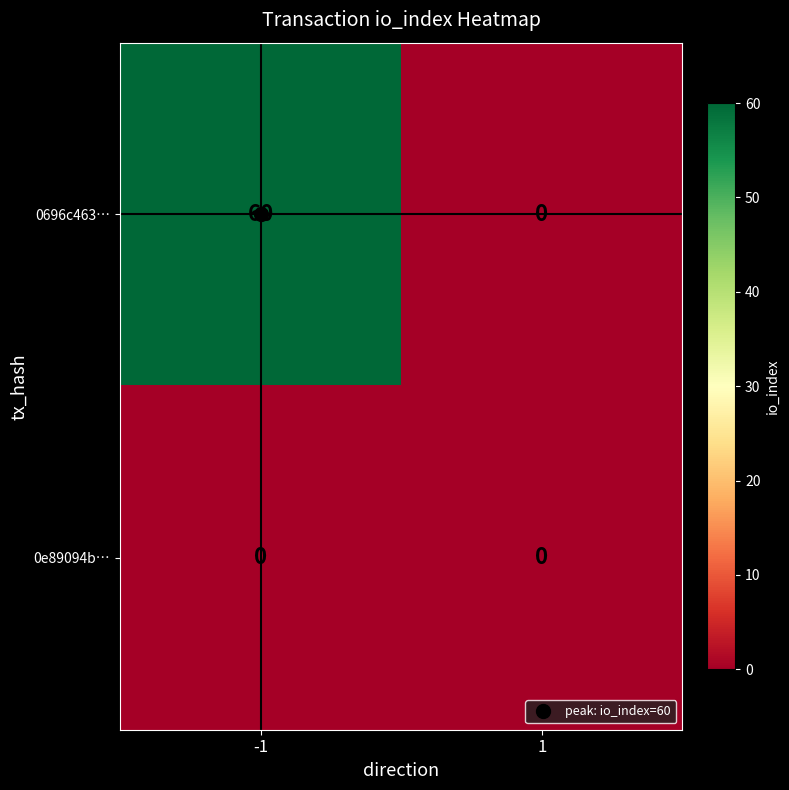

Which series has the widest spread of values?

0696c463…